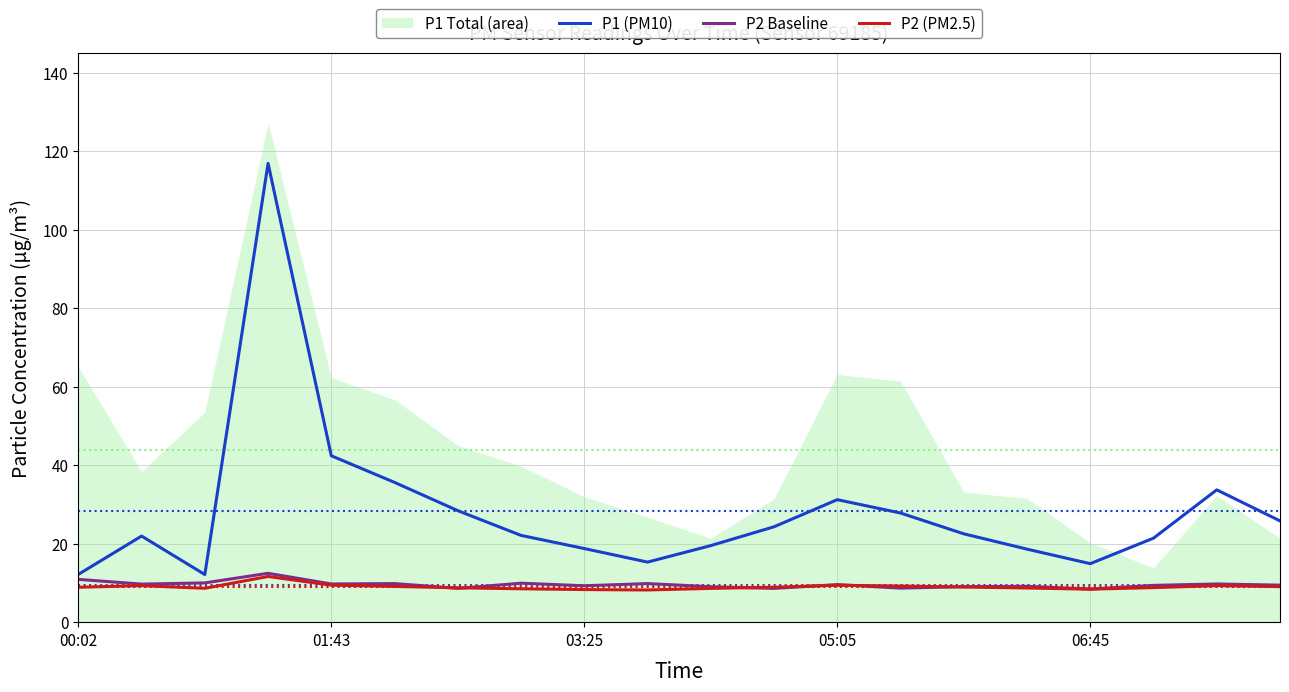

The value of P1 (PM10) at 9 is 15.3. True or false?

True